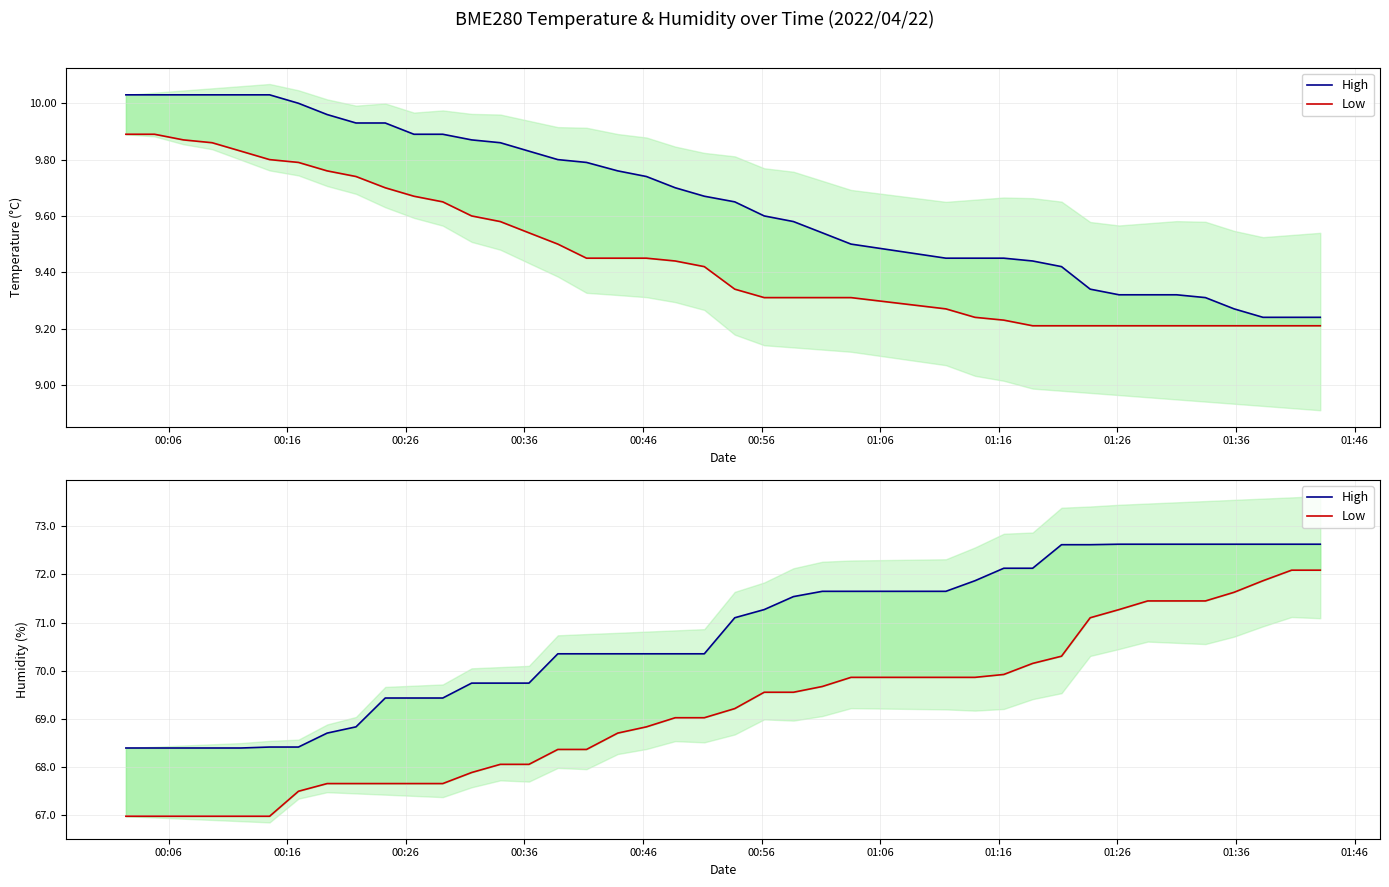

Reading left to right, extract all data points from this chart.

High: 68.4	68.4	68.4	68.4	68.4	68.4	68.4	68.7	68.8	69.4	69.4	69.4	69.7	69.7	69.7	70.3	70.3	70.3	70.3	70.3	70.3	71.1	71.3	71.5	71.7	71.7	71.7	71.9	72.1	72.1	72.6	72.6	72.6	72.6	72.6	72.6	72.6	72.6	72.6	72.6
Low: 67.0	67.0	67.0	67.0	67.0	67.0	67.5	67.7	67.7	67.7	67.7	67.7	67.9	68.0	68.0	68.4	68.4	68.7	68.8	69.0	69.0	69.2	69.5	69.5	69.7	69.9	69.9	69.9	69.9	70.2	70.3	71.1	71.3	71.5	71.5	71.5	71.6	71.9	72.1	72.1